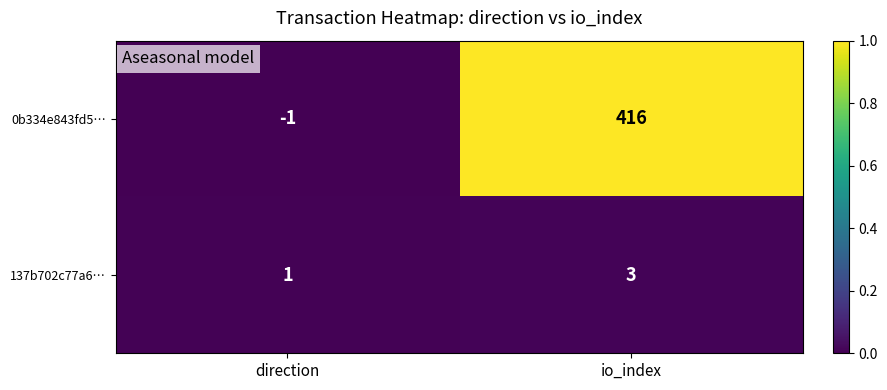

How many values in the 137b702c77a6… series are below 3?

1